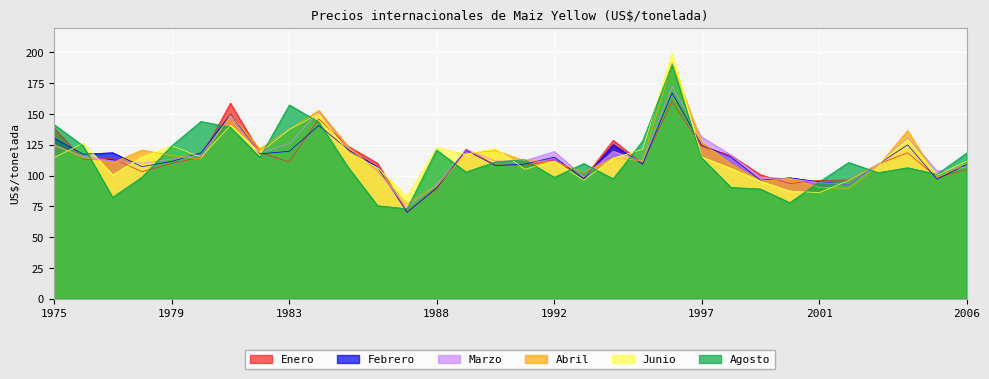

What is the sum of the Marzo values at 1988 and 1985?

215.7